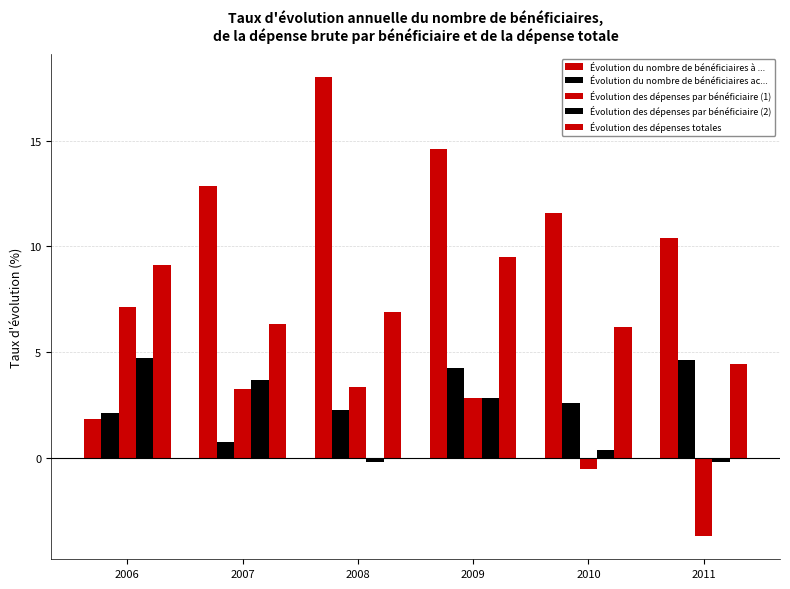

How many groups of bars are there?

6